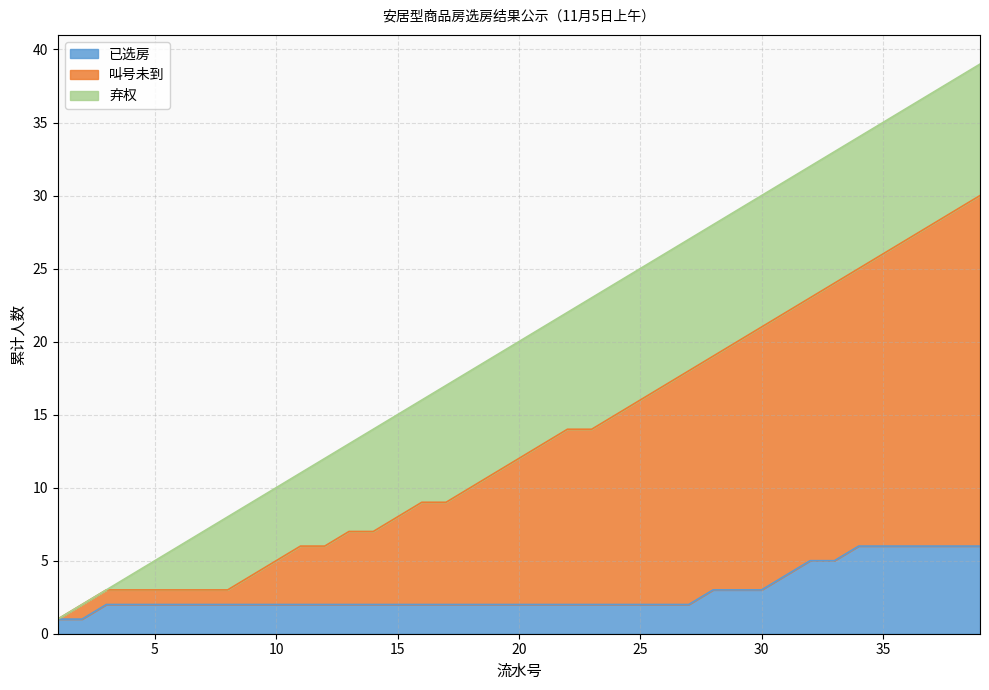

How many data points are less than 11?

10